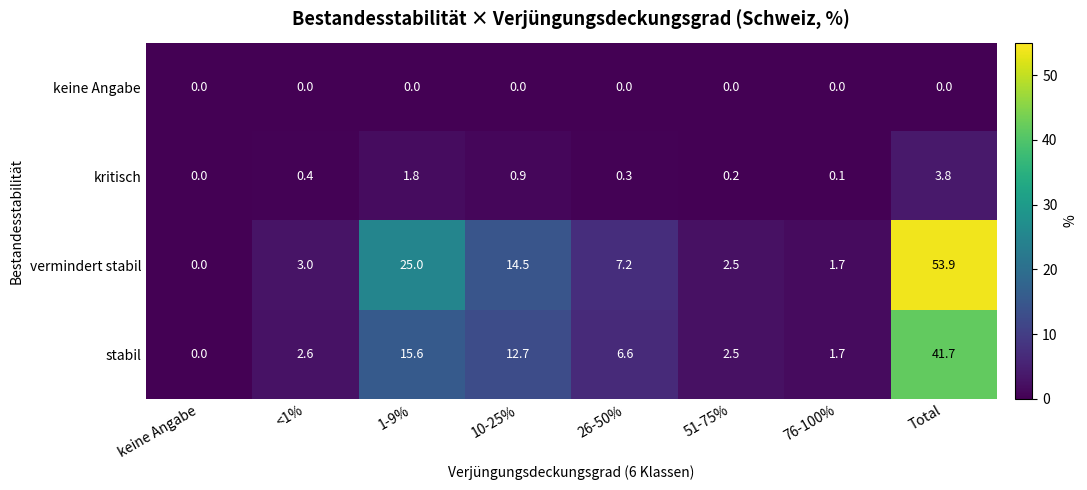

Rank the series at 26-50% from lowest to highest value.

keine Angabe, kritisch, stabil, vermindert stabil